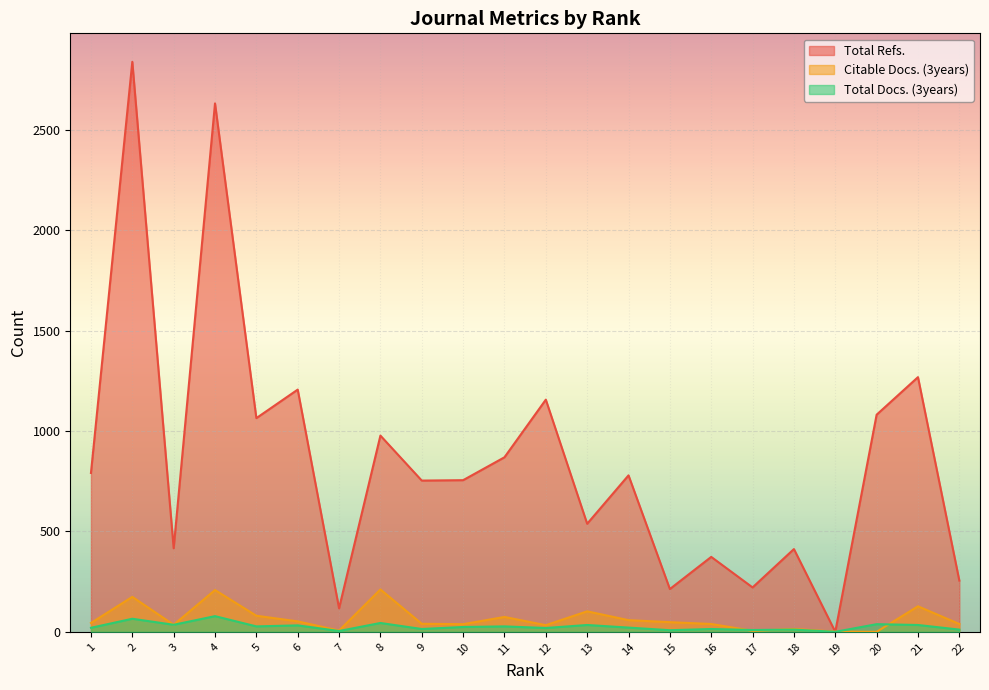

What is the difference between the Total Docs. (3years) values at 3 and 22?

24